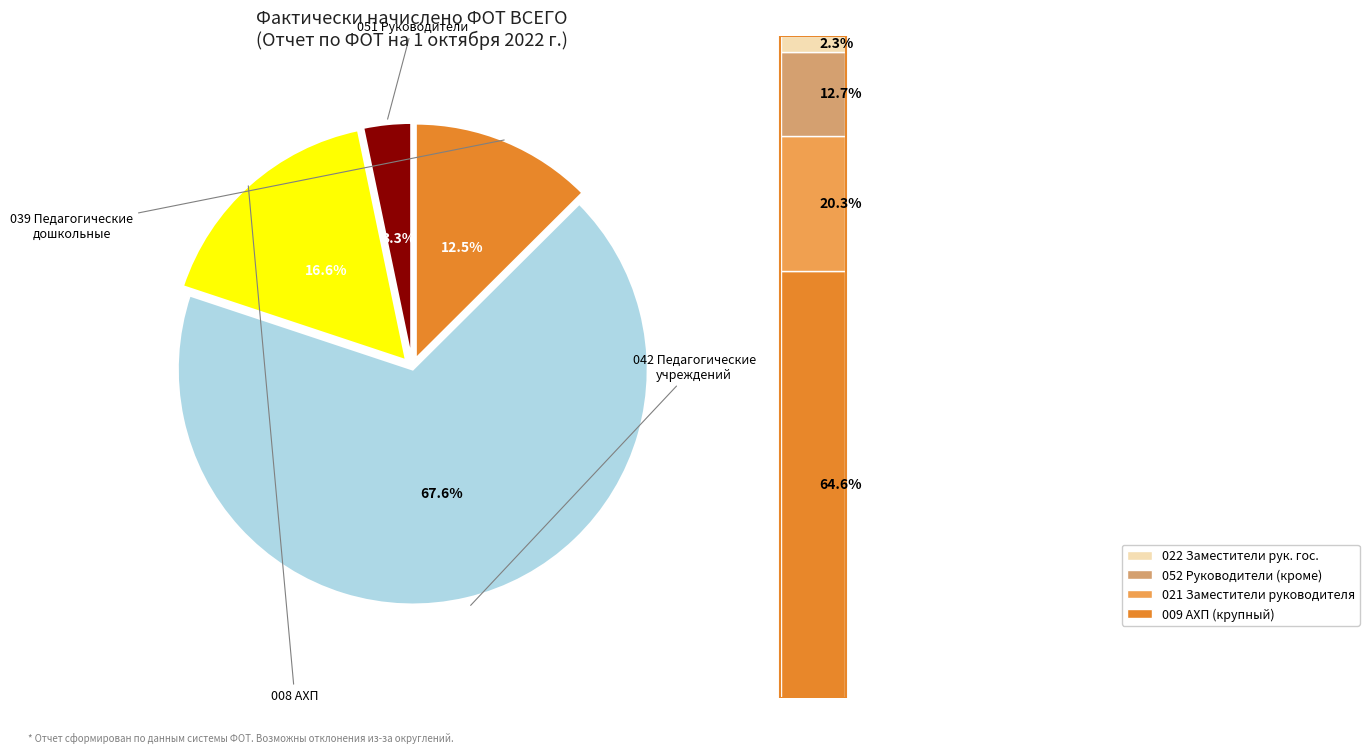

To the nearest percent, what is the difference between the 042 Педагогические работники учреждений and 039 Педагогические работники дошкольных slice percentages?

55%